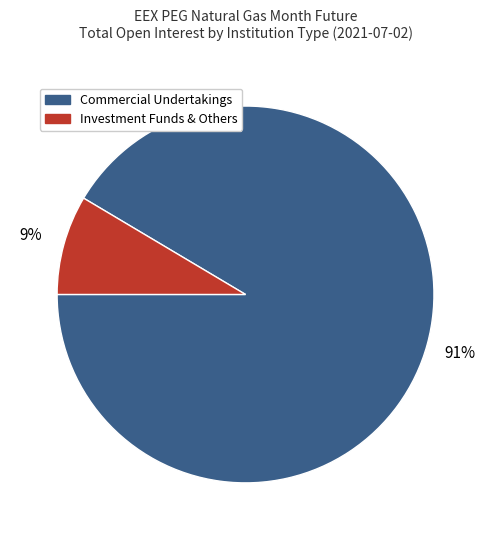

The Investment Funds slice represents 9% of the pie. True or false?

True